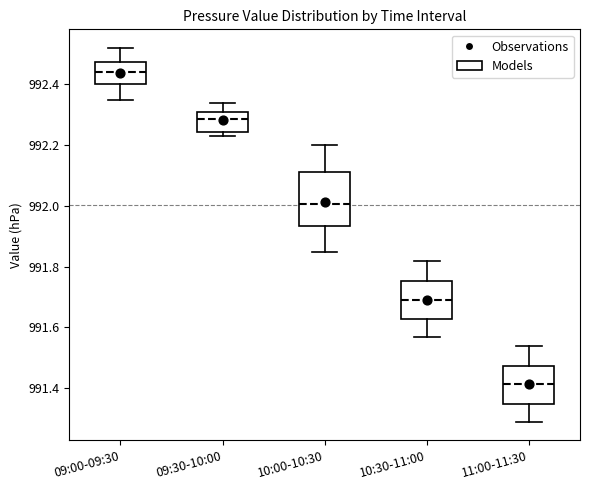

Reading left to right, read every box against the y-axis: the position of its median line, the range the box covers, and the ends of its whiskers. The values are not printed on the chart, so give them approximately, as read against the axis.

09:00-09:30: median 992.44, box 992.40 to 992.48, whiskers 992.36 to 992.52
09:30-10:00: median 992.28, box 992.24 to 992.32, whiskers 992.24 (just below the box's lower edge) to 992.34
10:00-10:30: median 992.00, box 991.94 to 992.12, whiskers 991.86 to 992.20
10:30-11:00: median 991.70, box 991.62 to 991.76, whiskers 991.58 to 991.82
11:00-11:30: median 991.42, box 991.34 to 991.48, whiskers 991.30 to 991.54